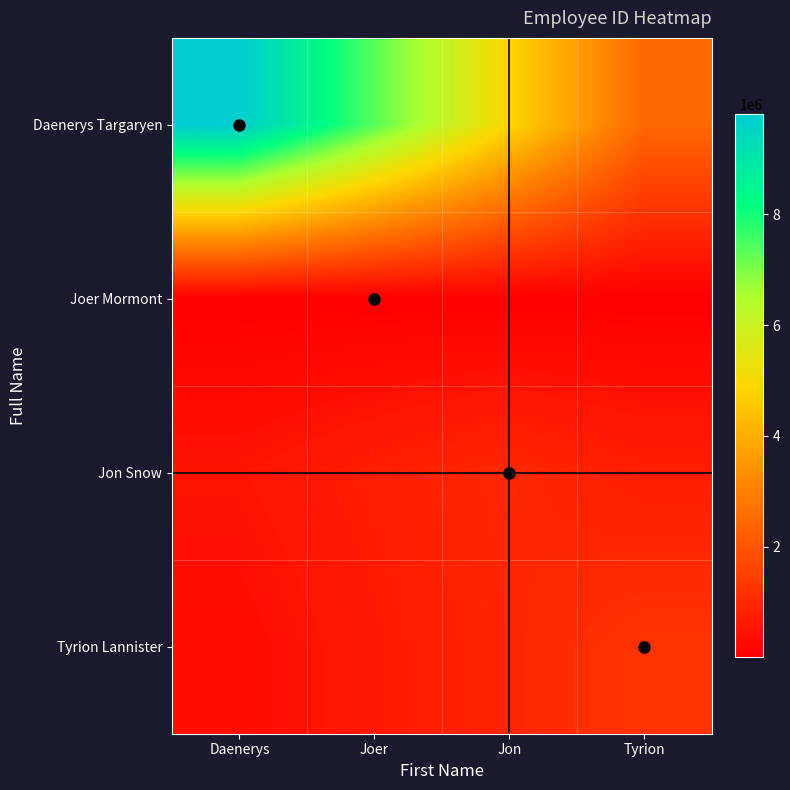

Reading left to right, what are all the values shown in this chart?

Daenerys Targaryen: Daenerys=9806675.0	Joer=7355006.2	Jon=4903337.5	Tyrion=2451668.8
Joer Mormont: Daenerys=5255.2	Joer=7007.0	Jon=5255.2	Tyrion=3503.5
Jon Snow: Daenerys=488282.5	Joer=732423.8	Jon=976565.0	Tyrion=732423.8
Tyrion Lannister: Daenerys=308641.8	Joer=617283.5	Jon=925925.2	Tyrion=1234567.0